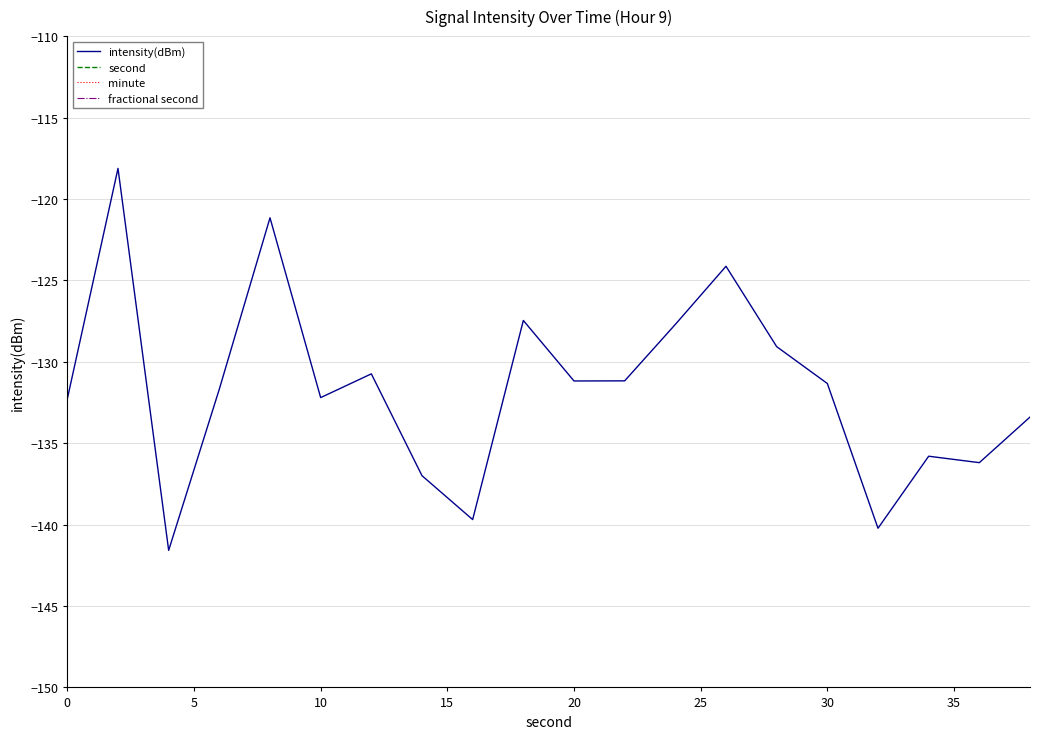

The intensity(dBm) series shows -131.3 at 30. True or false?

True